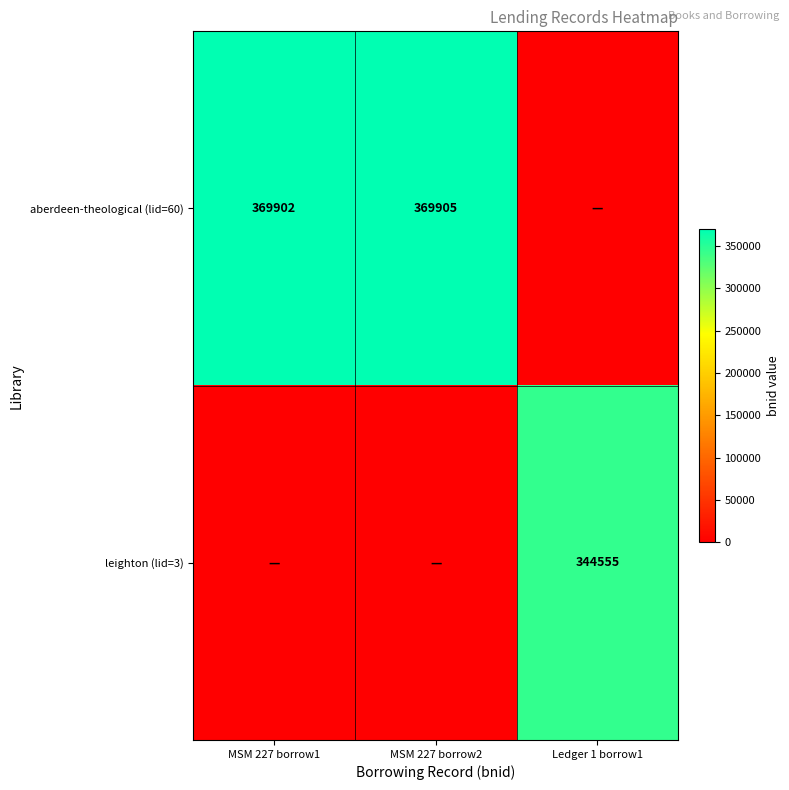

Is the value of aberdeen-theological (lid=60) at MSM 227 borrow2 greater than the value of leighton (lid=3) at Ledger 1 borrow1?

Yes